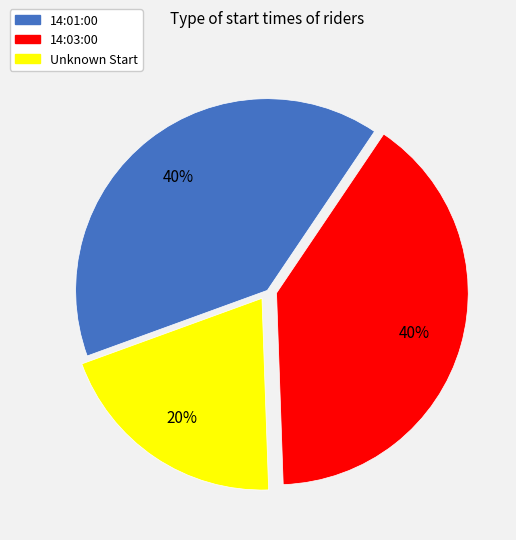

To the nearest percent, what is the average slice percentage?

33%